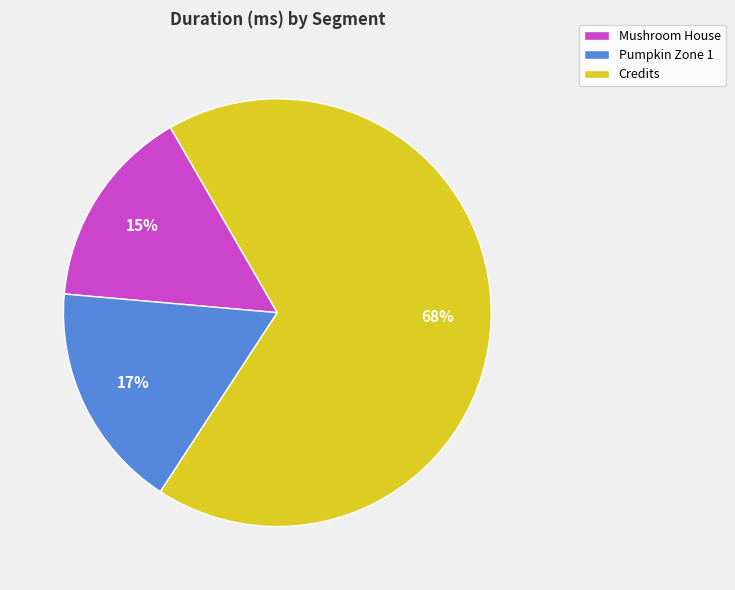

To the nearest percent, what portion does Mushroom House represent?

15%